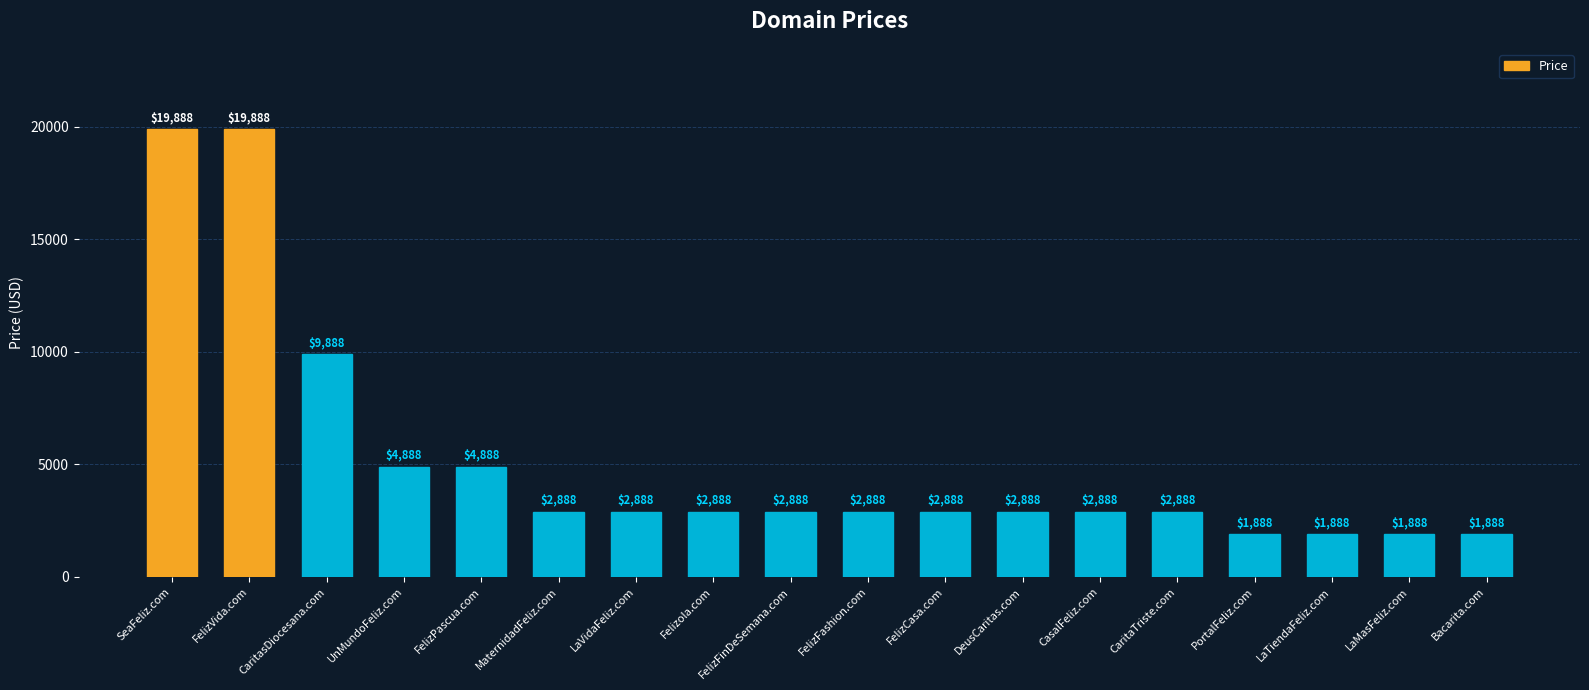

Does the chart contain any negative values?

No